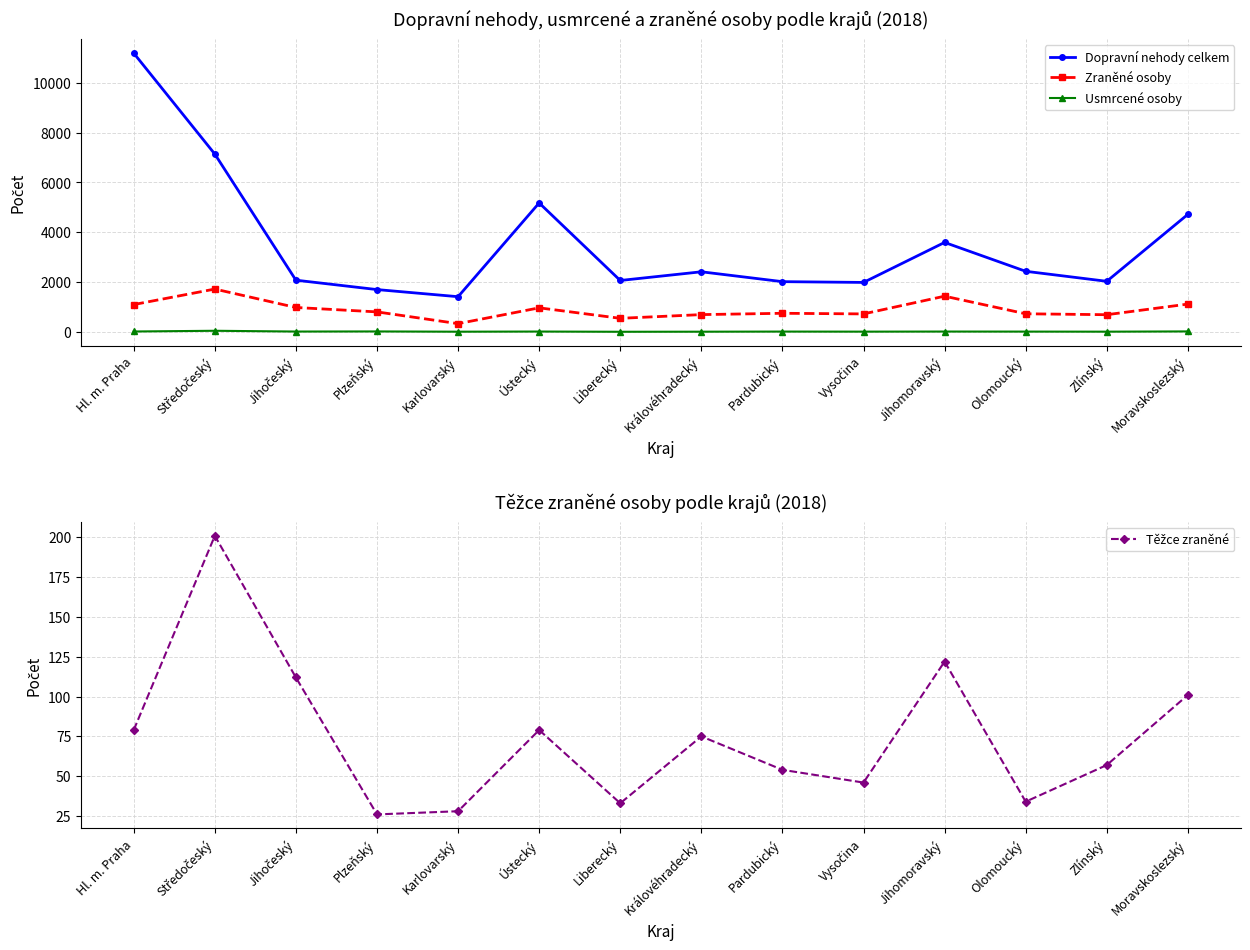

Rank the categories by Těžce zraněné value from lowest to highest.

Plzeňský, Karlovarský, Liberecký, Olomoucký, Vysočina, Pardubický, Zlínský, Královéhradecký, Hl. m. Praha, Ústecký, Moravskoslezský, Jihočeský, Jihomoravský, Středočeský